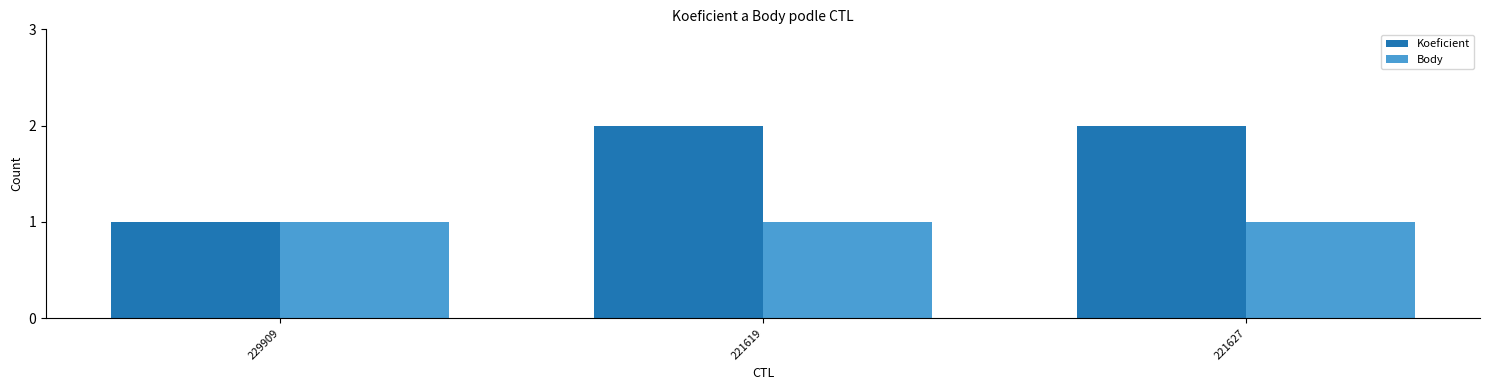

Which series has the largest range (max minus min)?

Koeficient